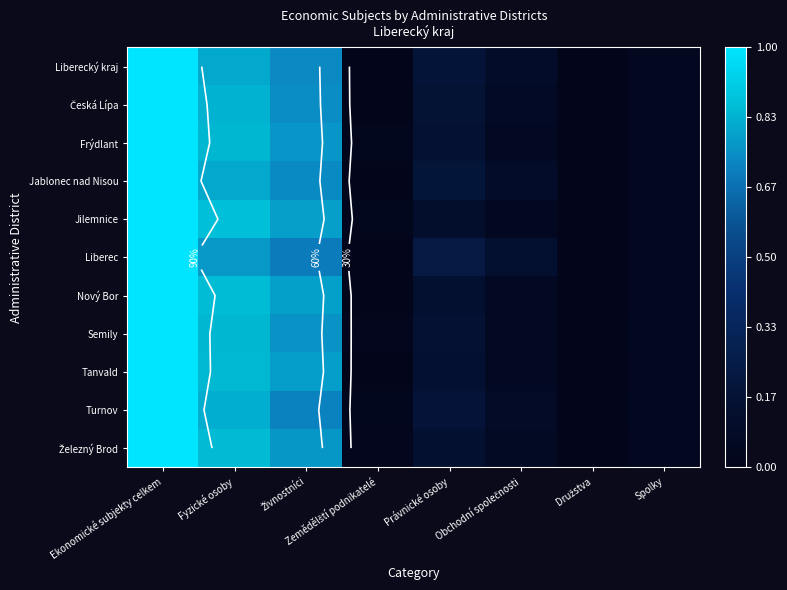

At Právnické osoby, list the series in order from smallest to largest.

Jilemnice, Nový Bor, Železný Brod, Tanvald, Semily, Frýdlant, Česká Lípa, Turnov, Liberecký kraj, Jablonec nad Nisou, Liberec